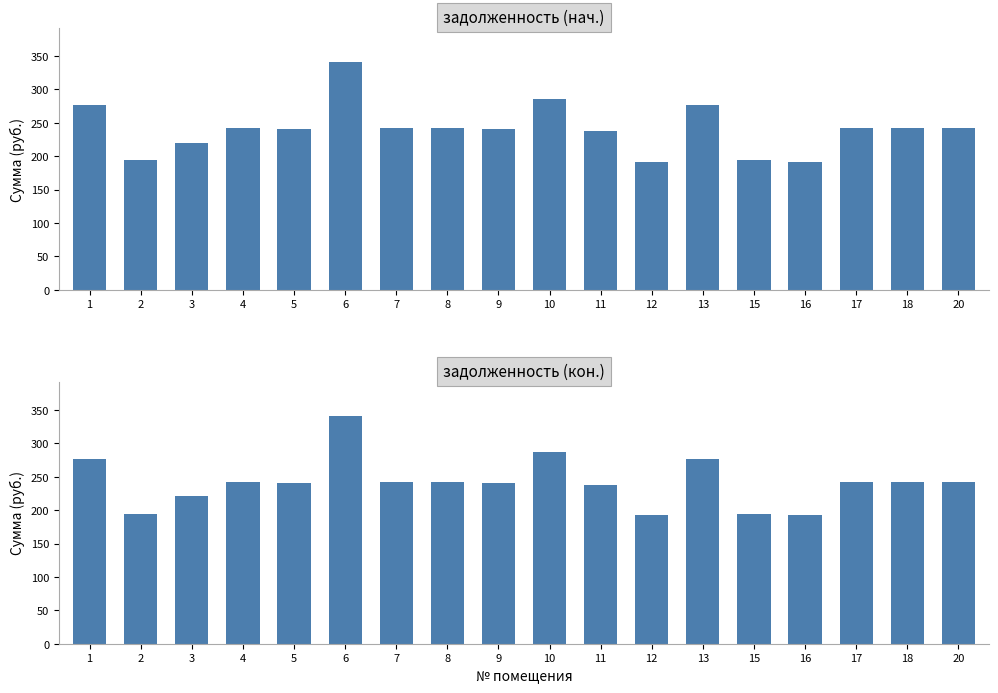

What are all the series names shown in the legend?

задолженность (нач.), задолженность (кон.)